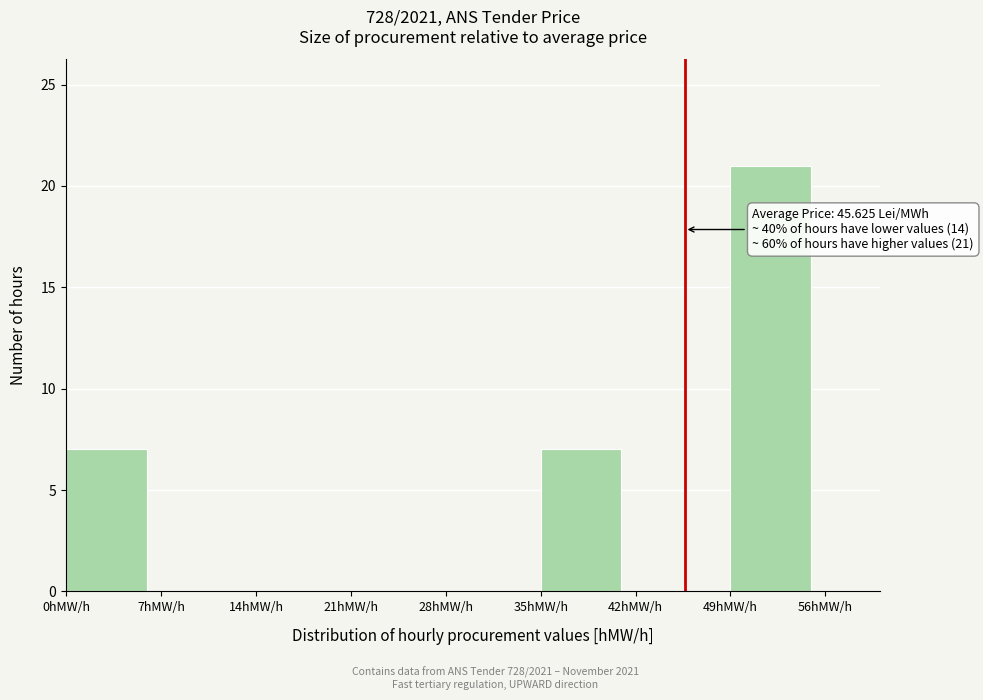

Which range on the x-axis has the tallest bar?

49 to 56